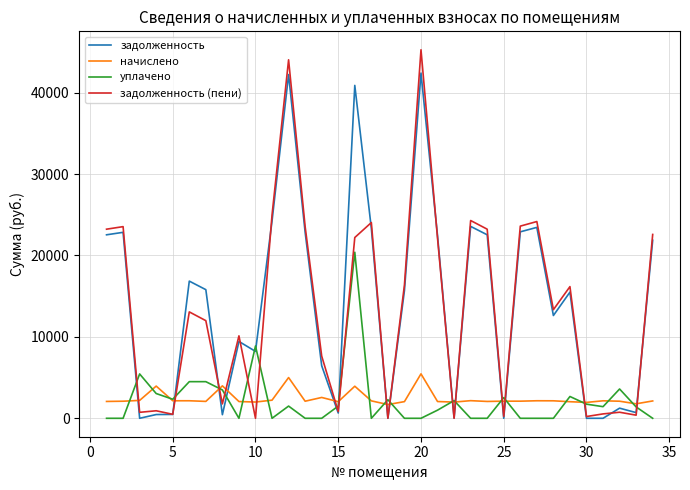

What is the average value of the задолженность (пени) series?

13719.0